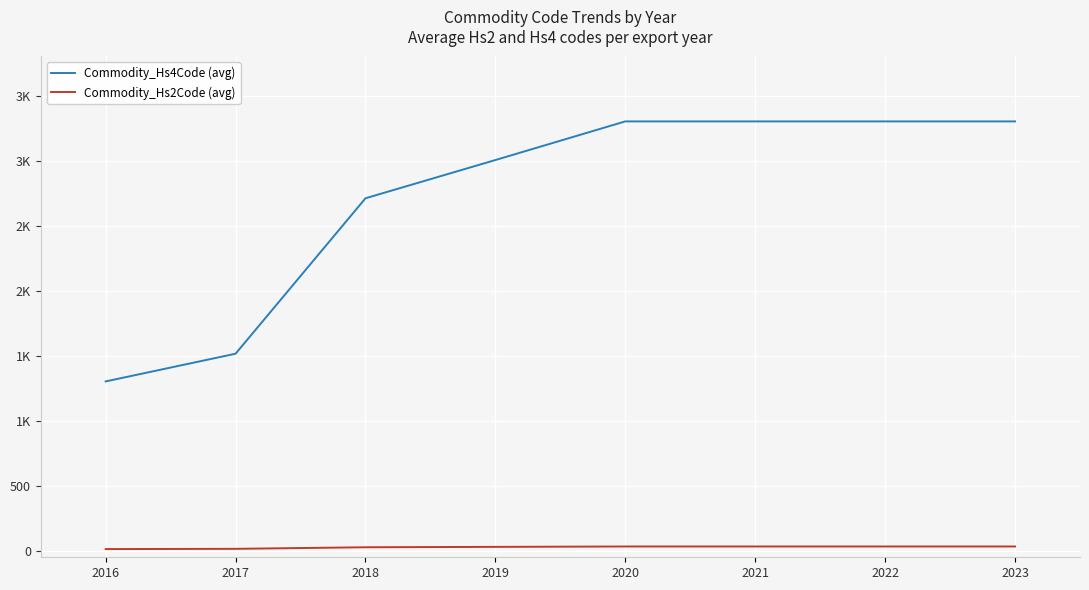

What is the maximum value shown in the chart?

3301